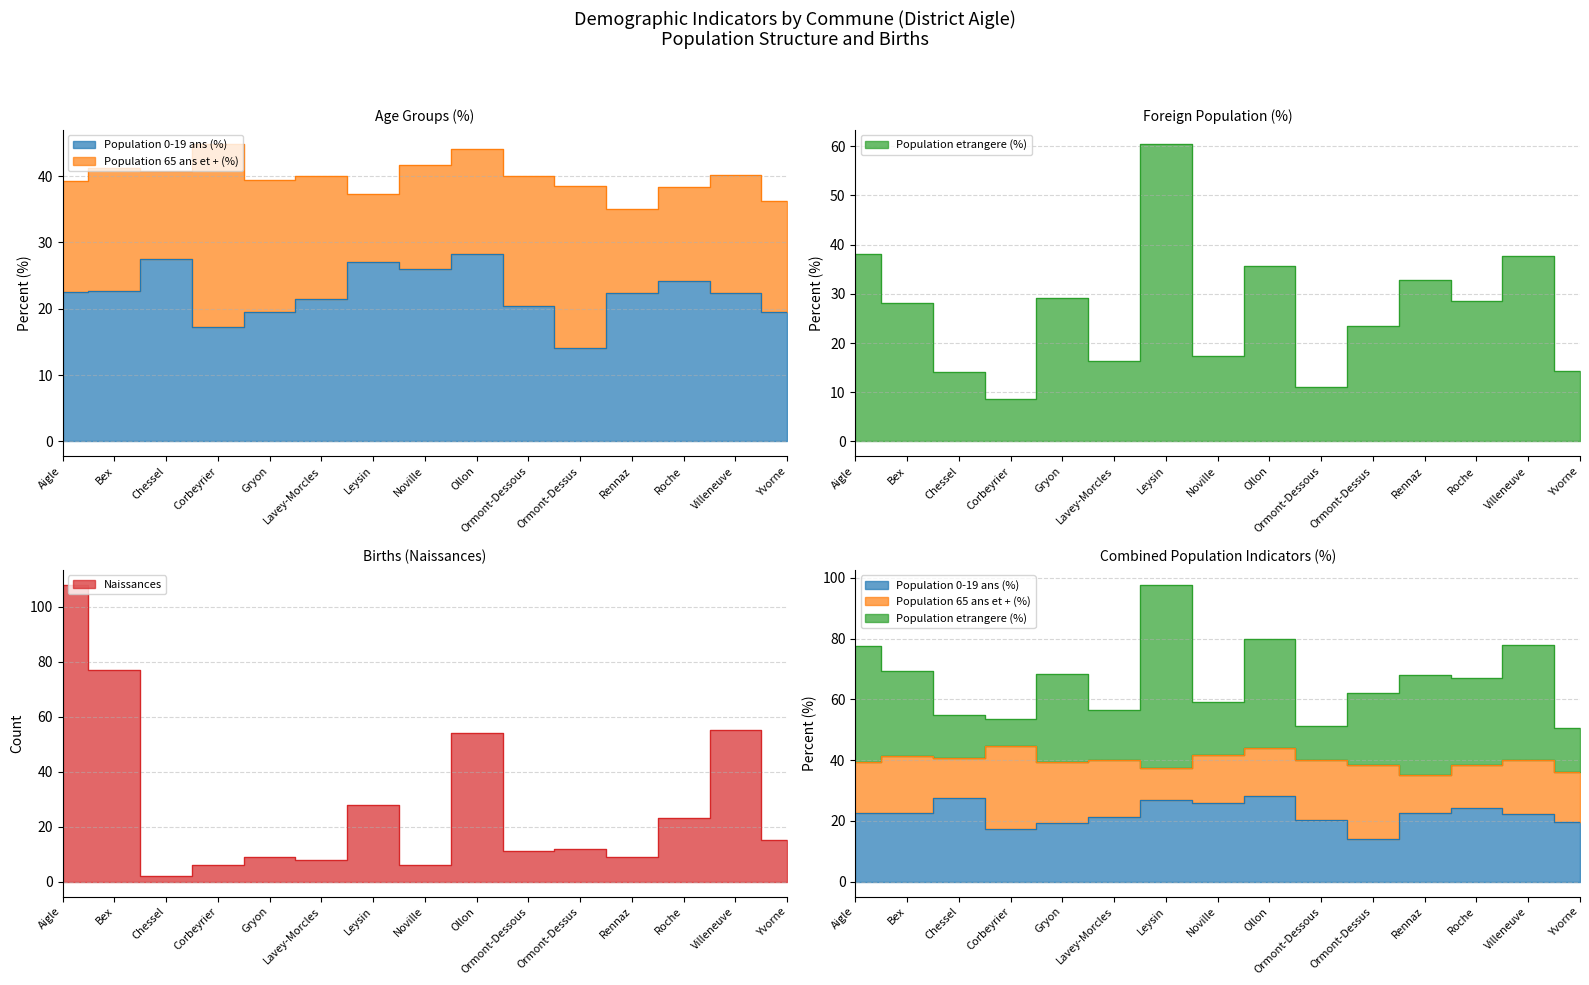

Where is Naissances nearest to the value 55?

Villeneuve